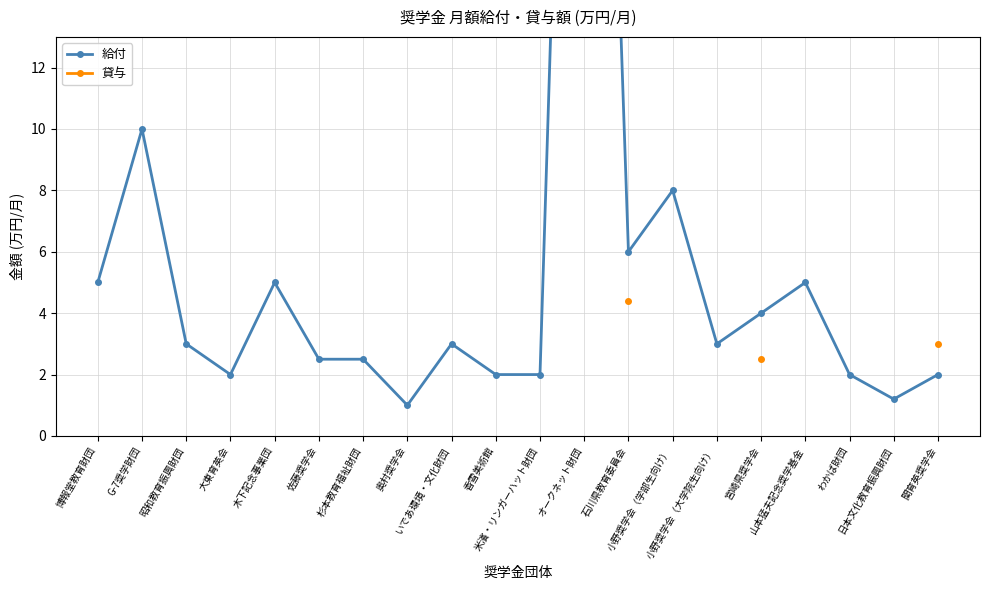

What is the label of the 6th point from the left?

佐藤奨学会